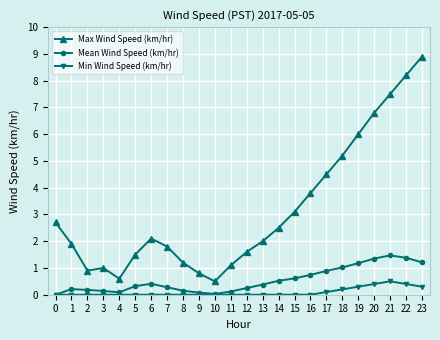

Count the Min Wind Speed (km/hr) values in the range 0 to 1.

24